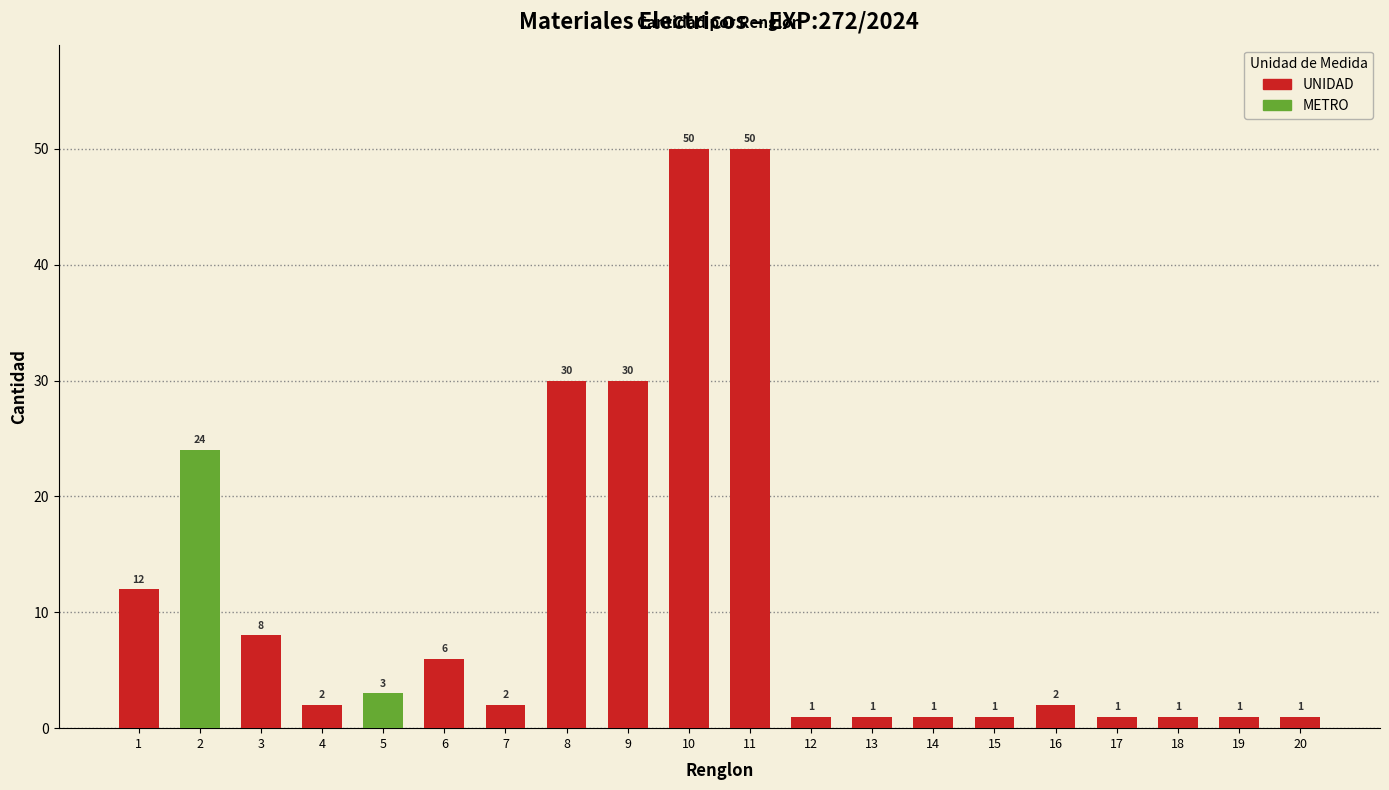

What is the maximum value shown in the chart?

50